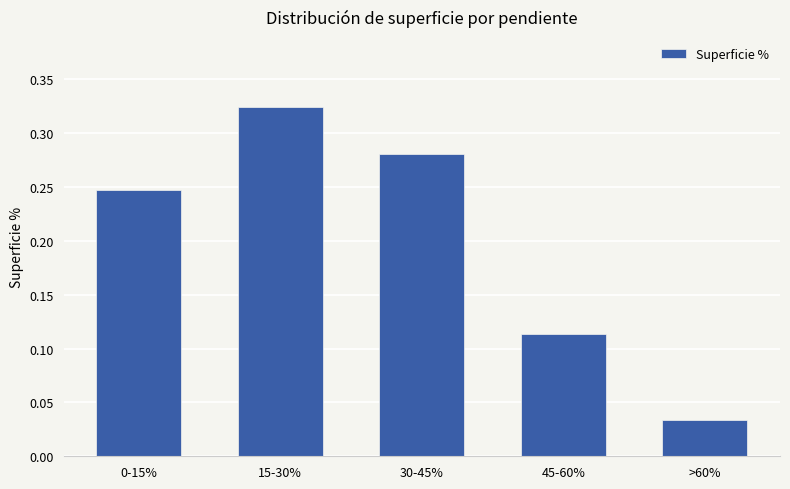

At which category does the chart reach its peak across all series?

15-30%